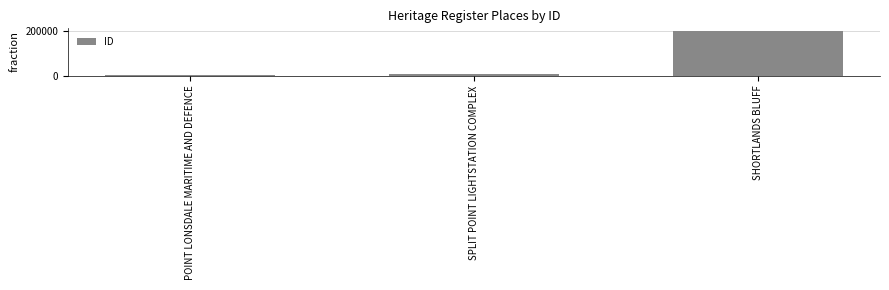

List the labels in order of value, smallest first.

POINT LONSDALE MARITIME AND DEFENCE, SPLIT POINT LIGHTSTATION COMPLEX, SHORTLANDS BLUFF